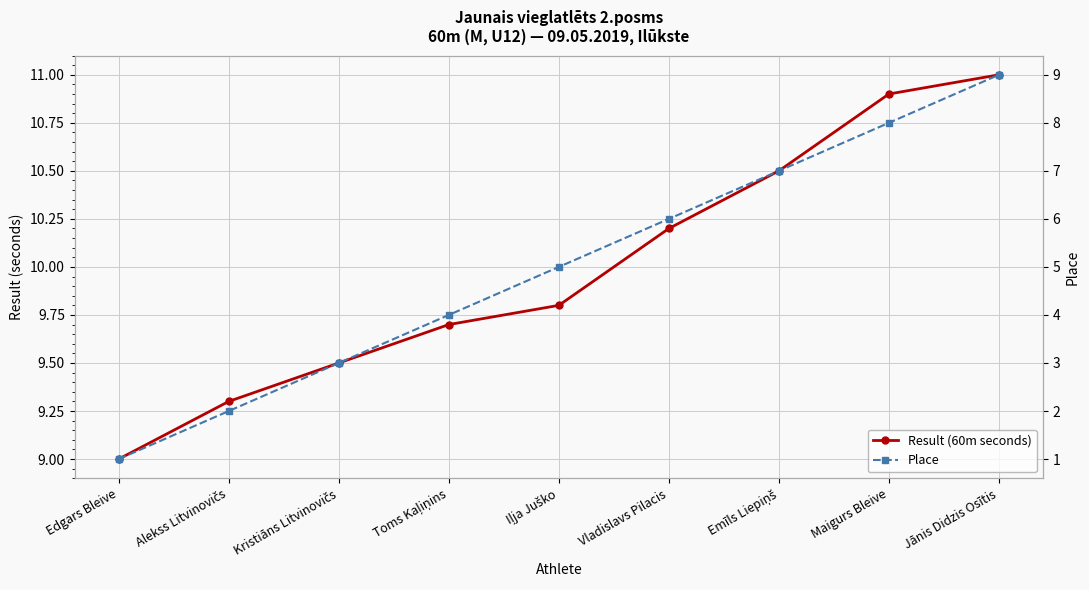

What is the average value of the Place series?

5.0